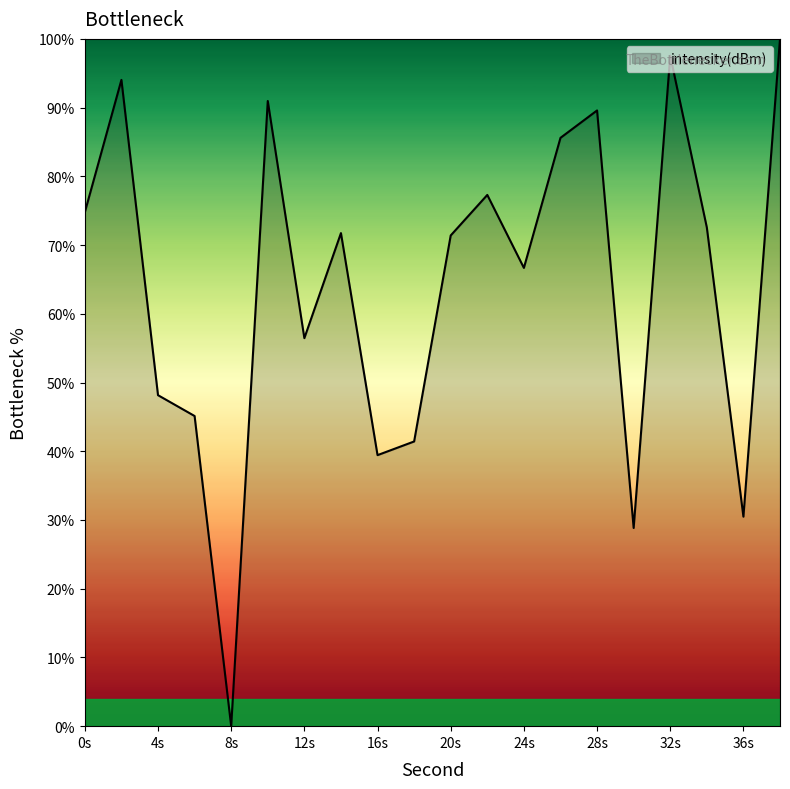

What is the difference between the maximum and minimum values?

100.0